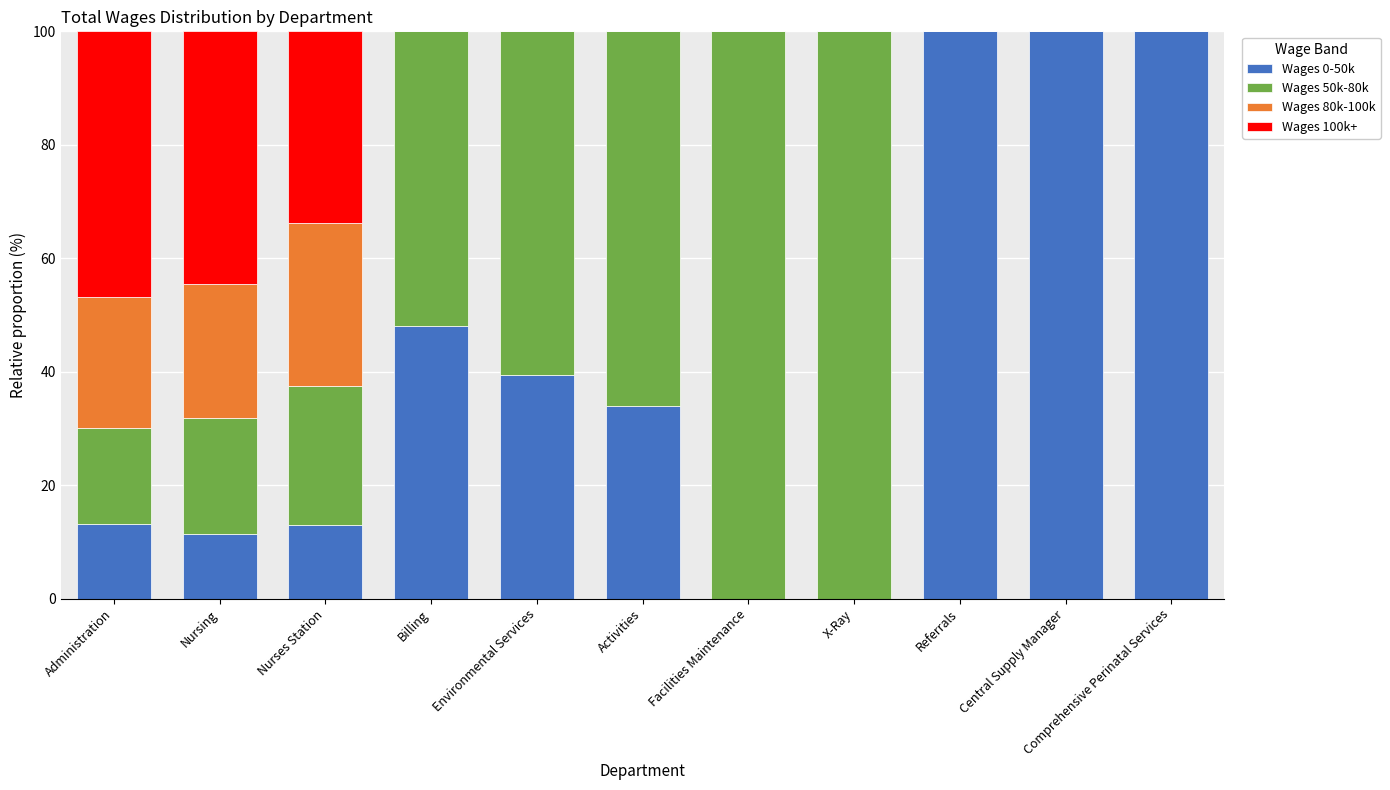

What is the total value across all series at X-Ray?

100.0